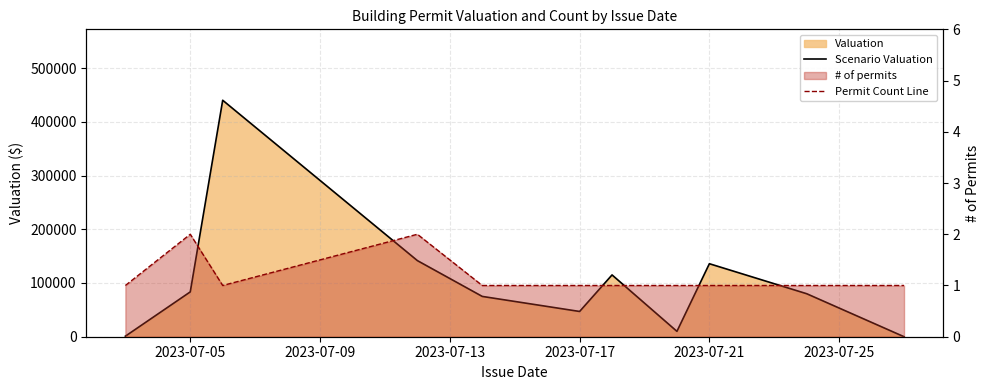

Reading right to left, list all the values displayed in this chart.

Scenario Valuation: 0	80000	135849	10000	115000	47000	75000	141648	440000	83442	1000
Permit Count Line: 1	1	1	1	1	1	1	2	1	2	1